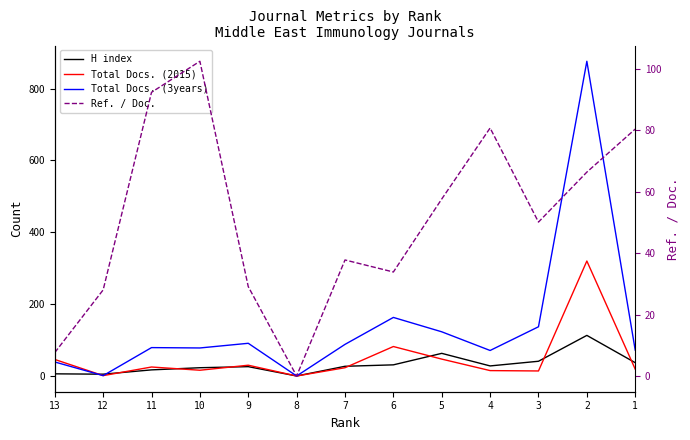

How many interior local valleys does the H index series have?

3